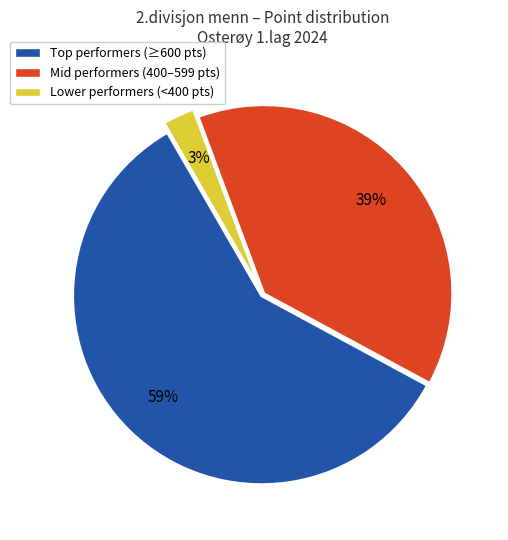

Is there any slice that represents more than half of the pie?

Yes